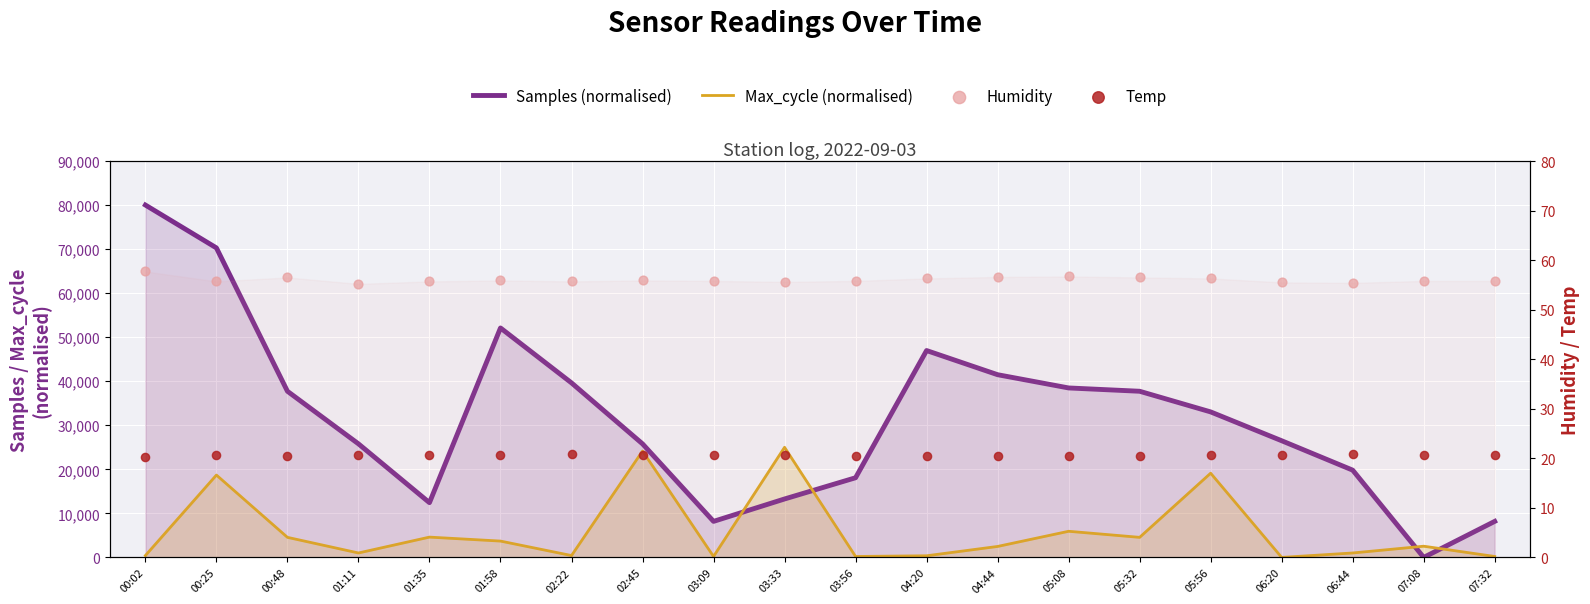

Which series contains the lowest Y value?

Samples (normalised)